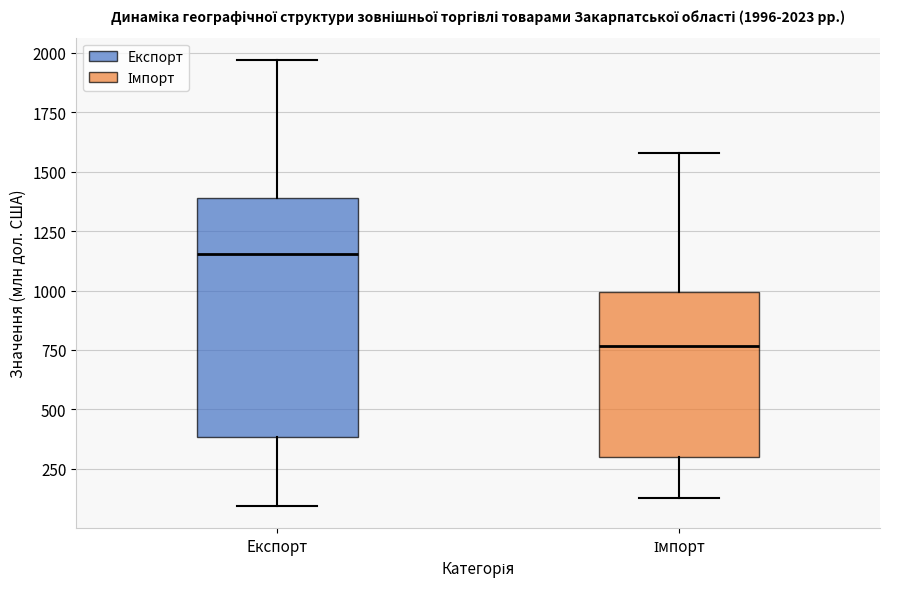

Which box has the highest median line?

Експорт